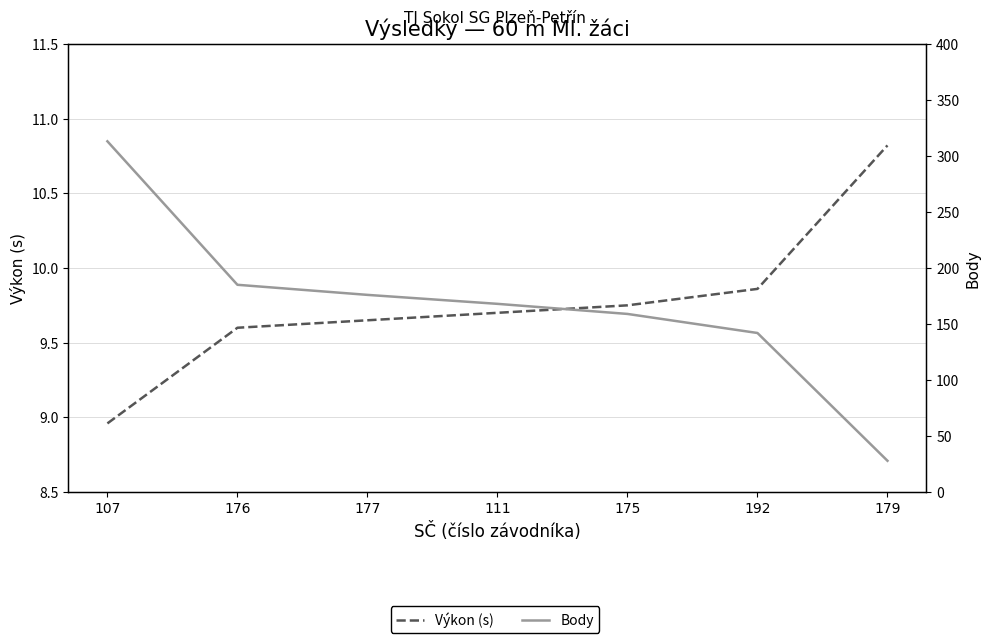

Which series has the largest total across all categories?

Body